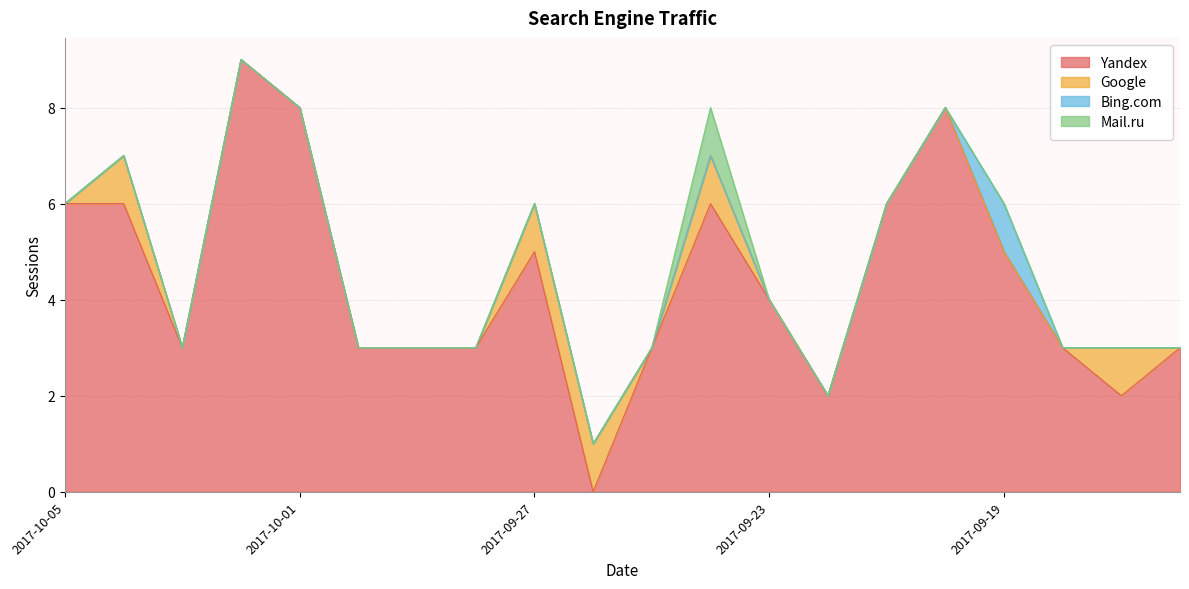

What is the greatest value displayed?

9